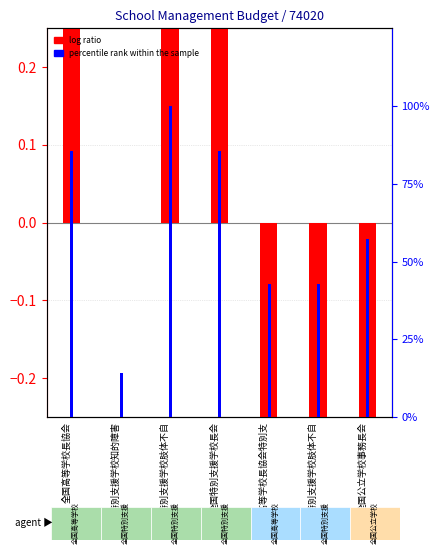

What are all the series names shown in the legend?

log ratio, percentile rank within the sample